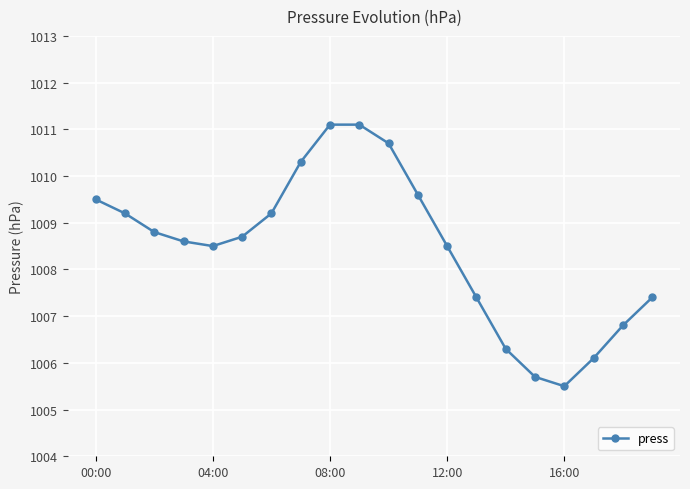

What is the value of the 19th point from the left?

1006.8